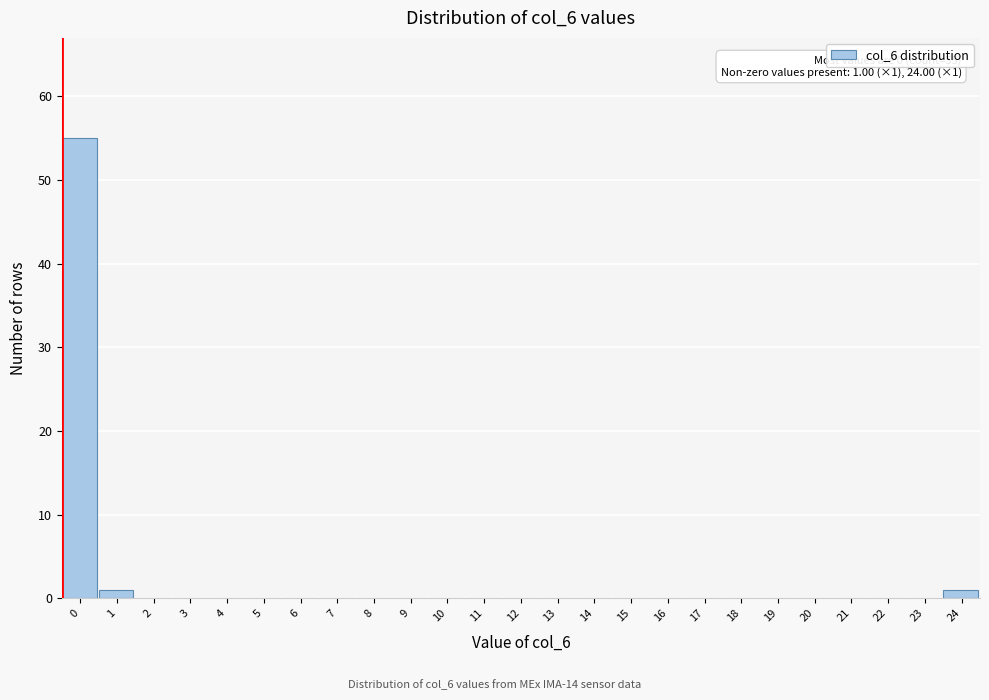

Reading left to right, what are all the values shown in this chart?

0=55	1=1	2=0	3=0	4=0	5=0	6=0	7=0	8=0	9=0	10=0	11=0	12=0	13=0	14=0	15=0	16=0	17=0	18=0	19=0	20=0	21=0	22=0	23=0	24=1